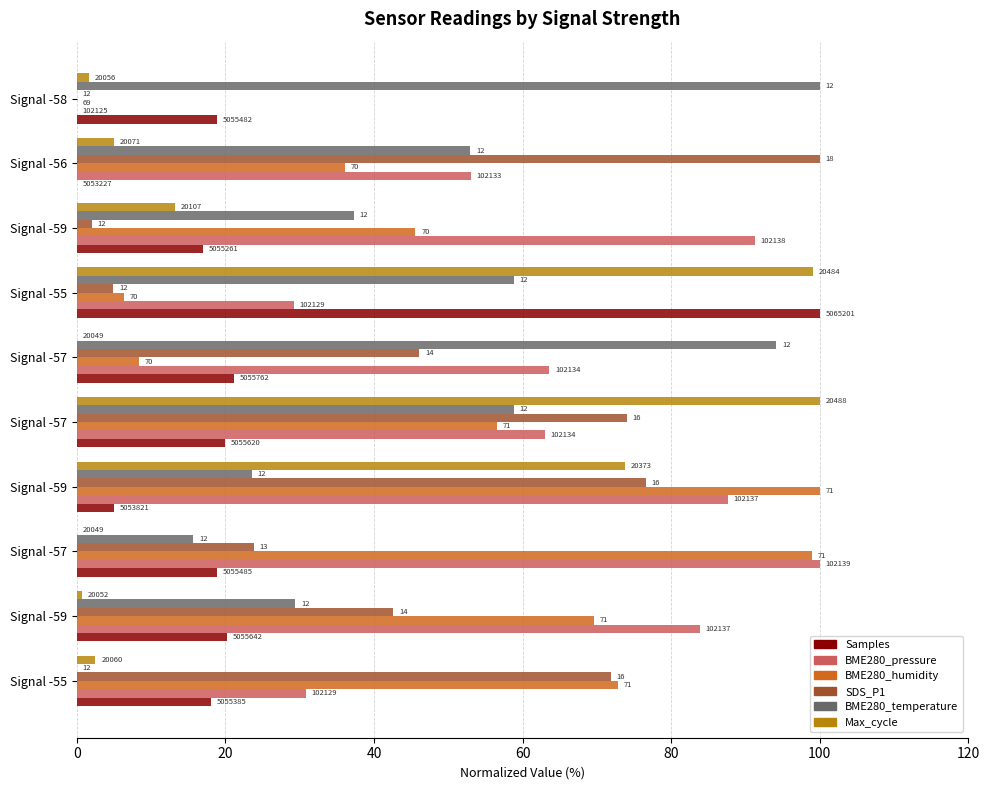

What are all the series names shown in the legend?

Samples, BME280_pressure, BME280_humidity, SDS_P1, BME280_temperature, Max_cycle